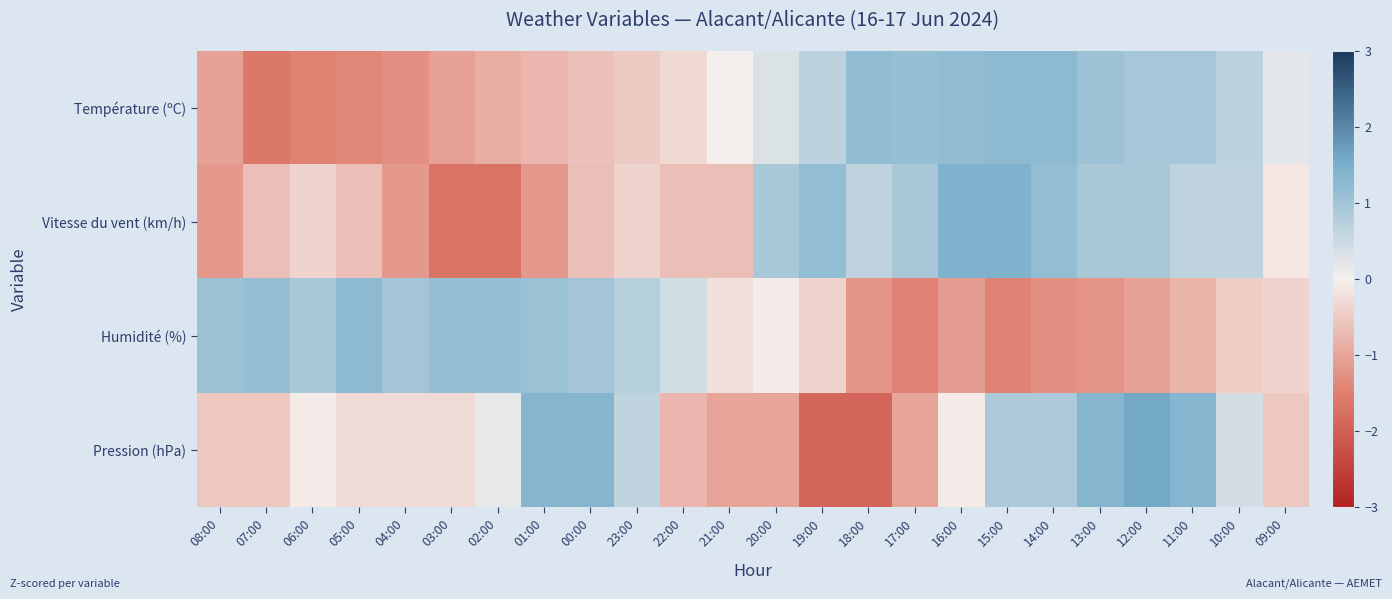

Reading left to right, transcribe all the data shown in this chart.

Température (ºC): 08:00=-1.1	07:00=-1.6	06:00=-1.5	05:00=-1.4	04:00=-1.3	03:00=-1.1	02:00=-0.9	01:00=-0.8	00:00=-0.6	23:00=-0.5	22:00=-0.3	21:00=-0.0	20:00=0.3	19:00=0.7	18:00=1.2	17:00=1.1	16:00=1.2	15:00=1.2	14:00=1.2	13:00=1.1	12:00=1.0	11:00=1.0	10:00=0.7	09:00=0.2
Vitesse du vent (km/h): 08:00=-1.2	07:00=-0.6	06:00=-0.4	05:00=-0.6	04:00=-1.2	03:00=-1.7	02:00=-1.7	01:00=-1.2	00:00=-0.6	23:00=-0.4	22:00=-0.6	21:00=-0.6	20:00=0.9	19:00=1.2	18:00=0.7	17:00=0.9	16:00=1.5	15:00=1.5	14:00=1.2	13:00=0.9	12:00=0.9	11:00=0.7	10:00=0.7	09:00=-0.1
Humidité (%): 08:00=1.1	07:00=1.2	06:00=0.9	05:00=1.3	04:00=1.0	03:00=1.2	02:00=1.2	01:00=1.1	00:00=1.0	23:00=0.8	22:00=0.4	21:00=-0.2	20:00=-0.1	19:00=-0.4	18:00=-1.2	17:00=-1.5	16:00=-1.1	15:00=-1.5	14:00=-1.3	13:00=-1.2	12:00=-1.0	11:00=-0.8	10:00=-0.5	09:00=-0.4
Pression (hPa): 08:00=-0.5	07:00=-0.5	06:00=-0.0	05:00=-0.3	04:00=-0.3	03:00=-0.3	02:00=0.2	01:00=1.4	00:00=1.4	23:00=0.7	22:00=-0.8	21:00=-1.0	20:00=-1.0	19:00=-1.9	18:00=-1.9	17:00=-1.0	16:00=-0.0	15:00=0.9	14:00=0.9	13:00=1.4	12:00=1.6	11:00=1.4	10:00=0.4	09:00=-0.5